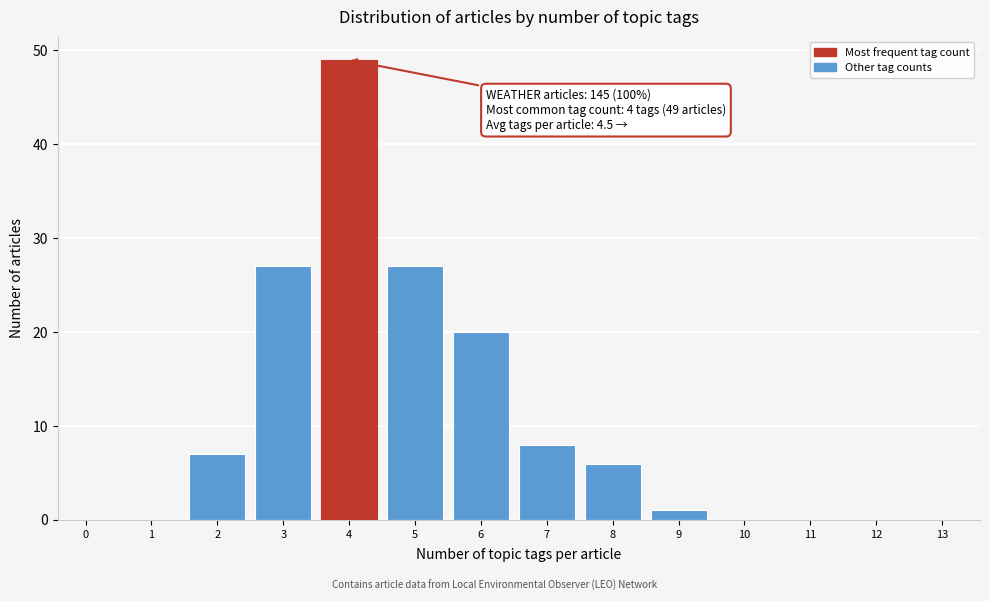

Reading left to right, list all the values displayed in this chart.

0=0	1=0	2=7	3=27	4=49	5=27	6=20	7=8	8=6	9=1	10=0	11=0	12=0	13=0